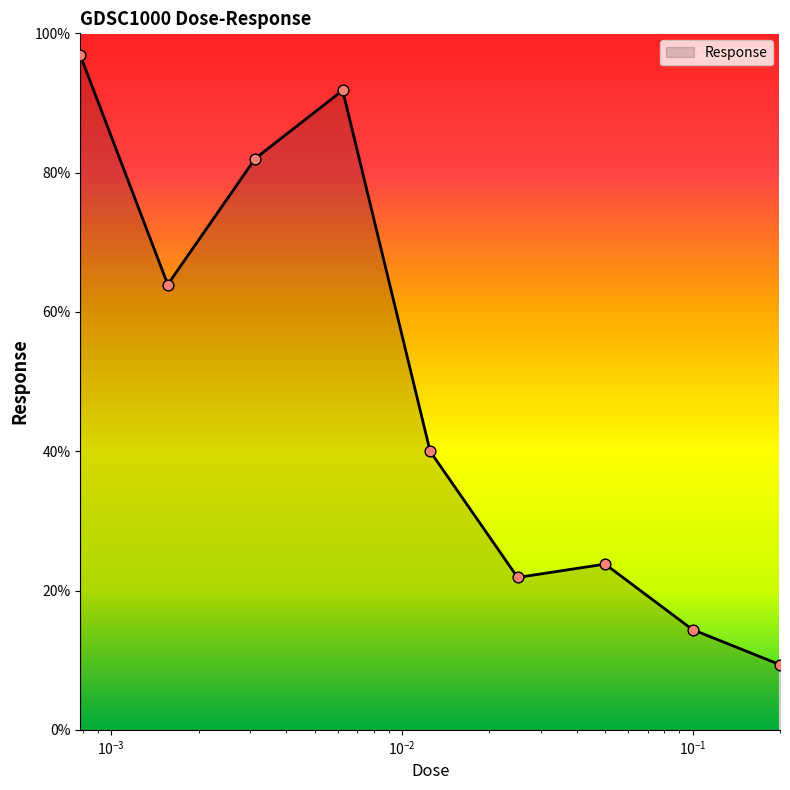

What is the minimum value shown in the chart?

9.4